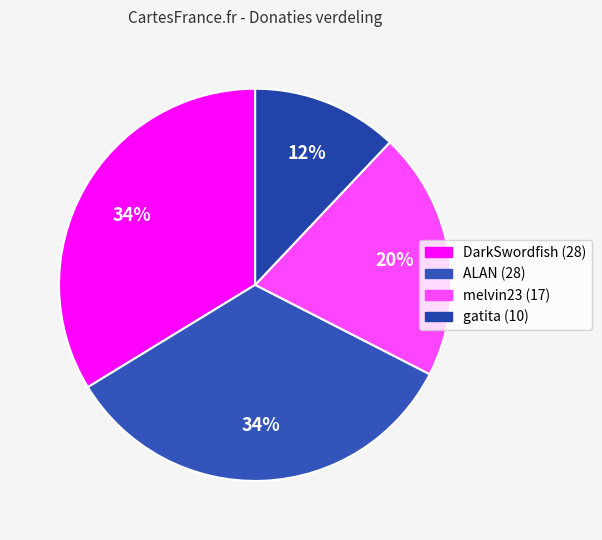

Is there any slice that represents more than half of the pie?

No